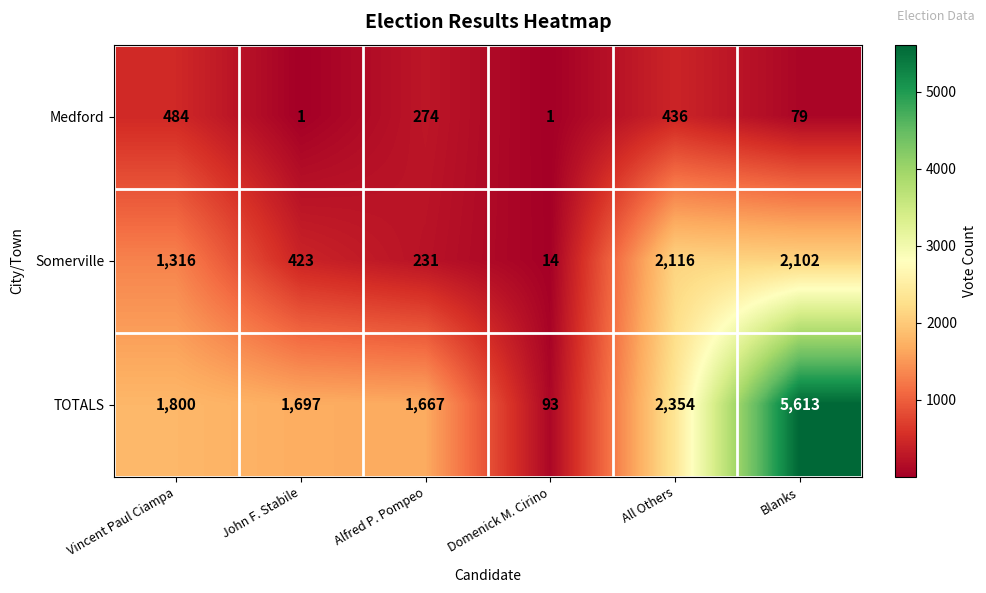

What is the difference between the Medford values at Alfred P. Pompeo and John F. Stabile?

273